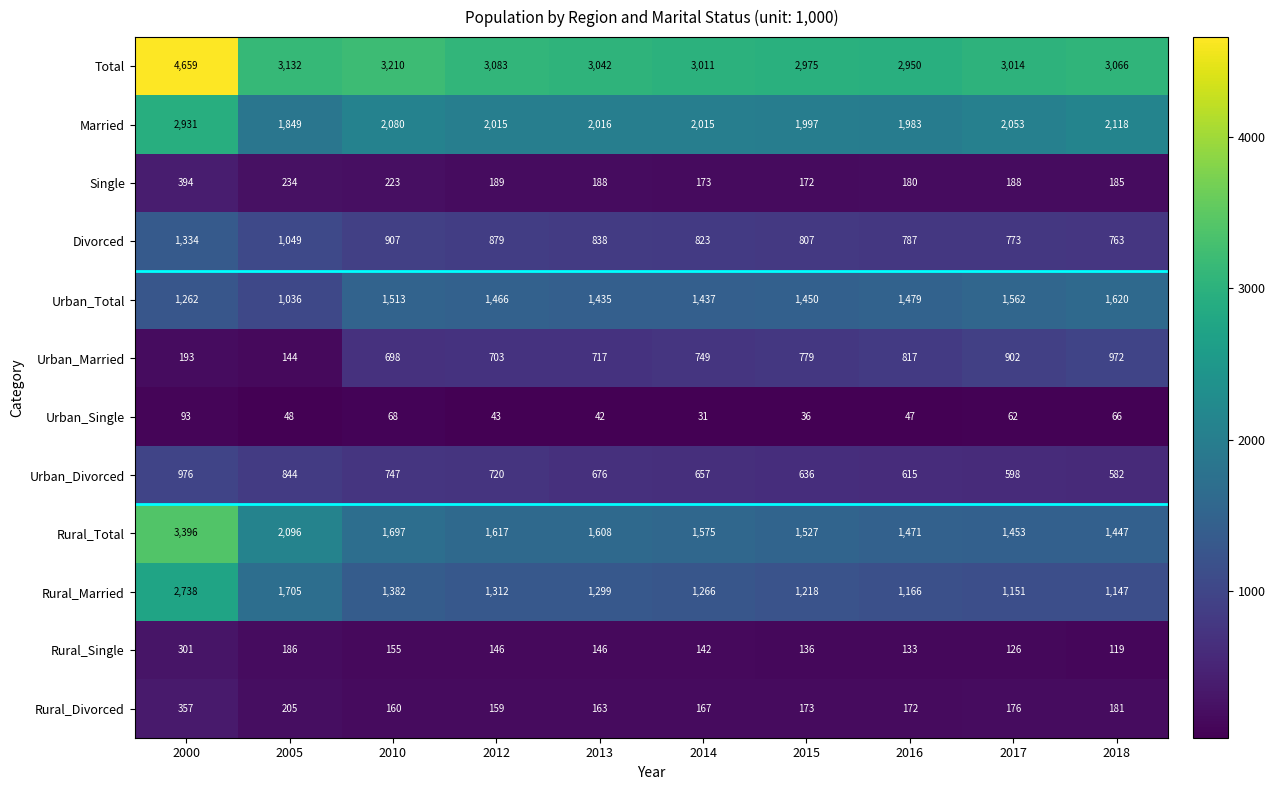

What is the difference between the Rural_Married values at 2015 and 2010?

164